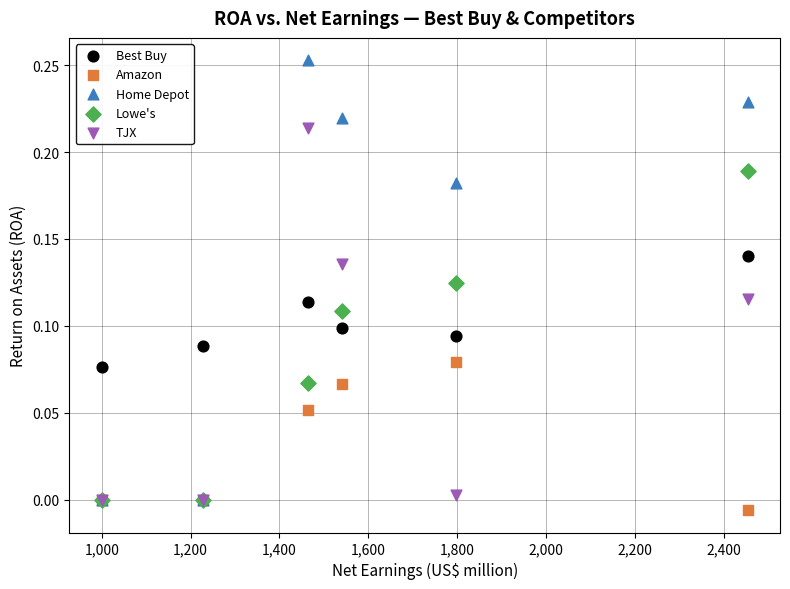

Which series contains the lowest Y value?

Amazon